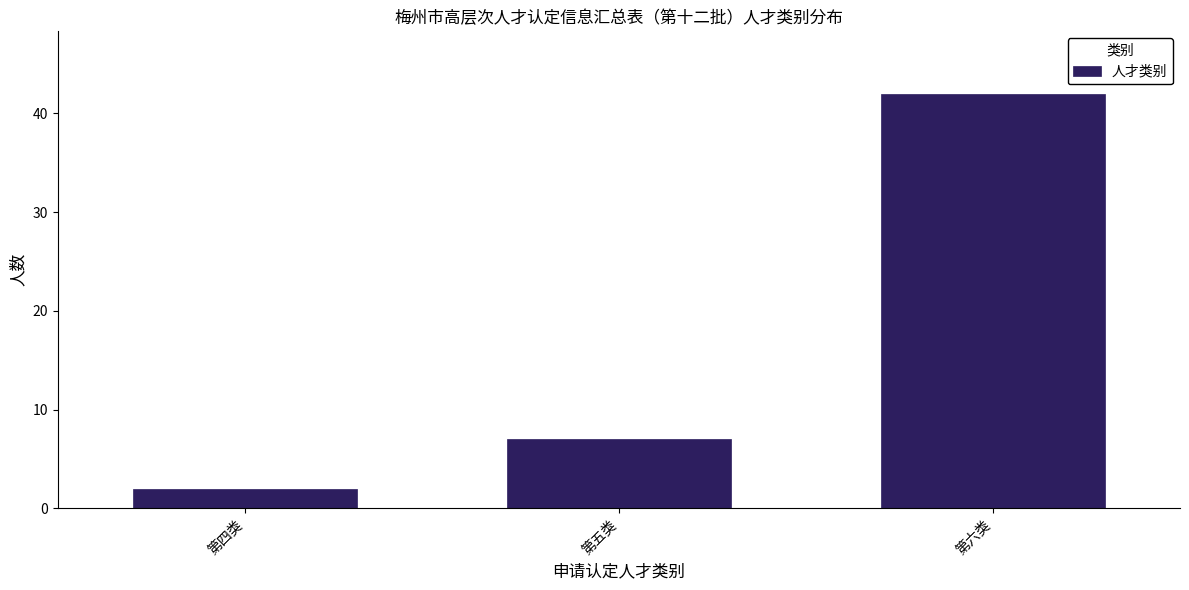

Reading right to left, what are all the values shown in this chart?

第六类=42	第五类=7	第四类=2